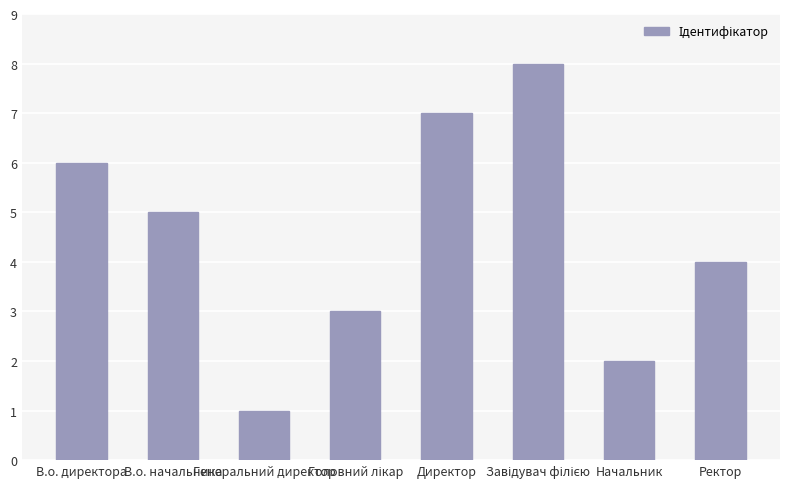

At which label is the value closest to 4?

Ректор